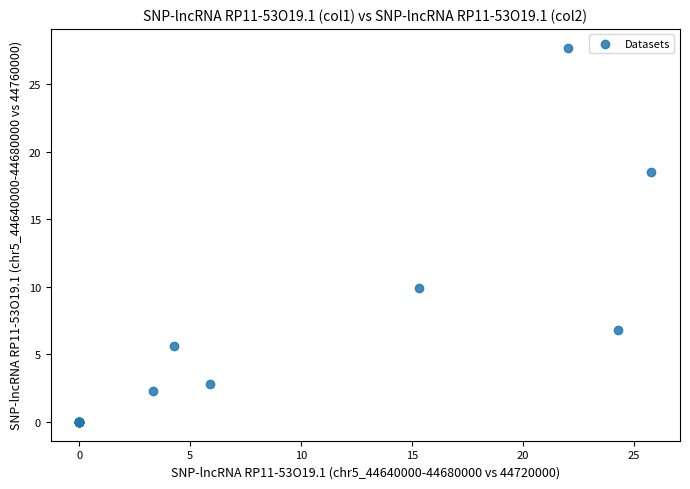

What Y value in the scatter plot is closest to 13?

9.9